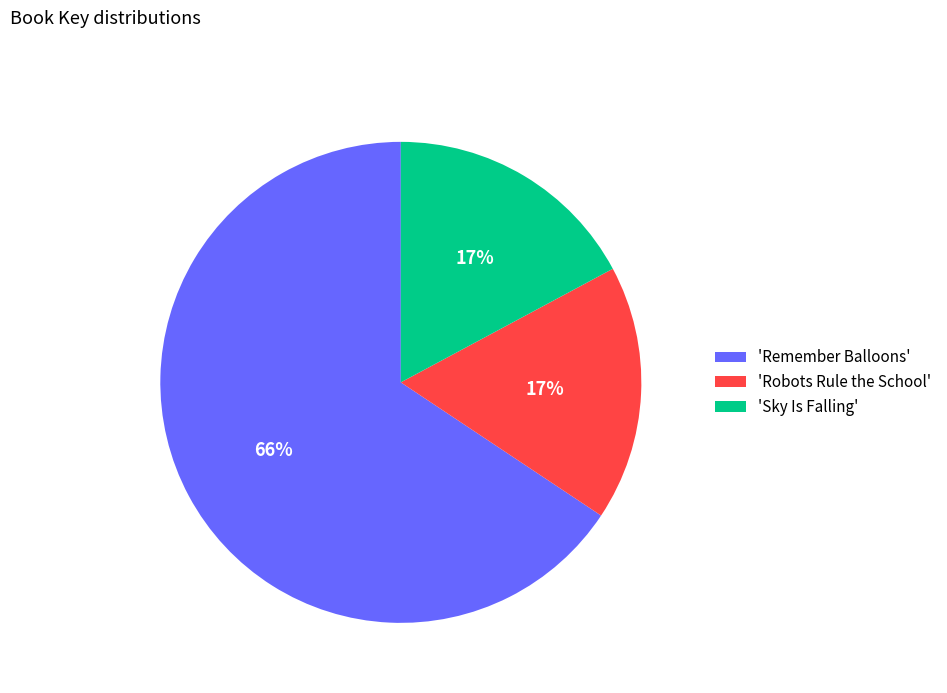

To the nearest percent, what is the combined percentage of 'Sky Is Falling' and 'Robots Rule the School'?

34%